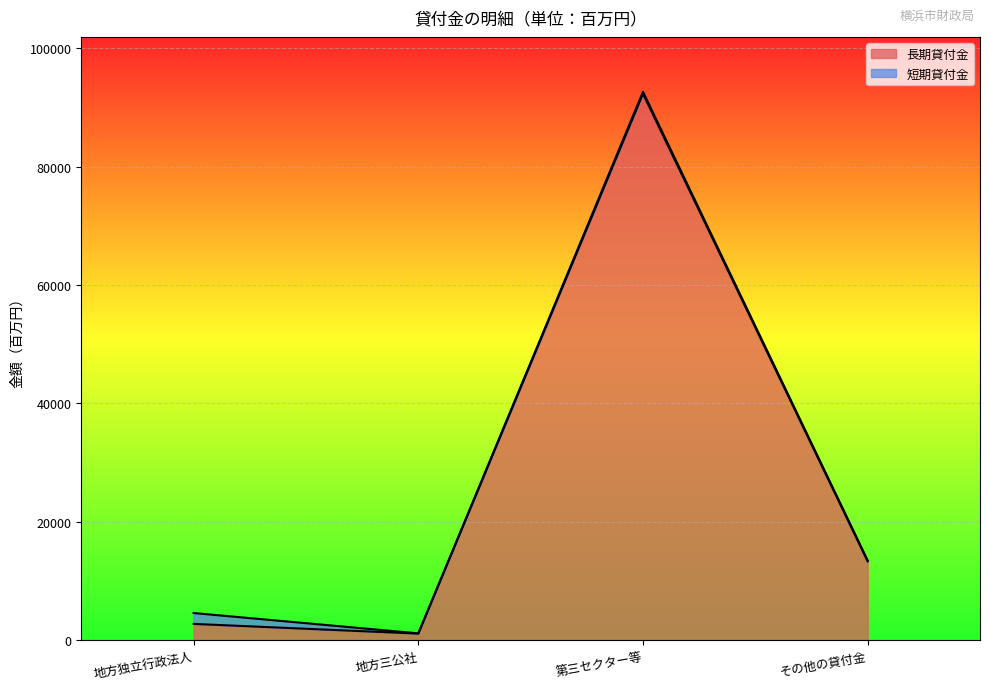

The value at 地方三公社 is 611. True or false?

False